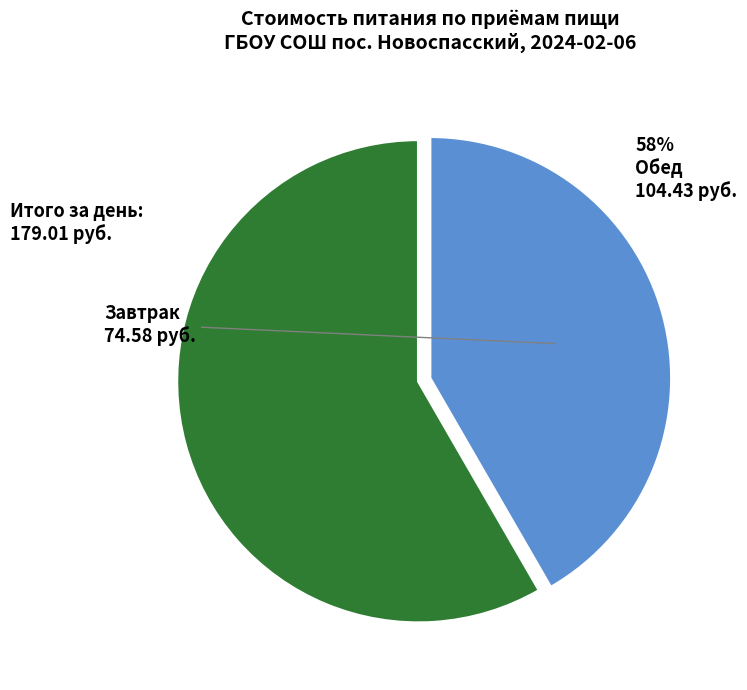

To the nearest percent, what is the average slice percentage?

50%